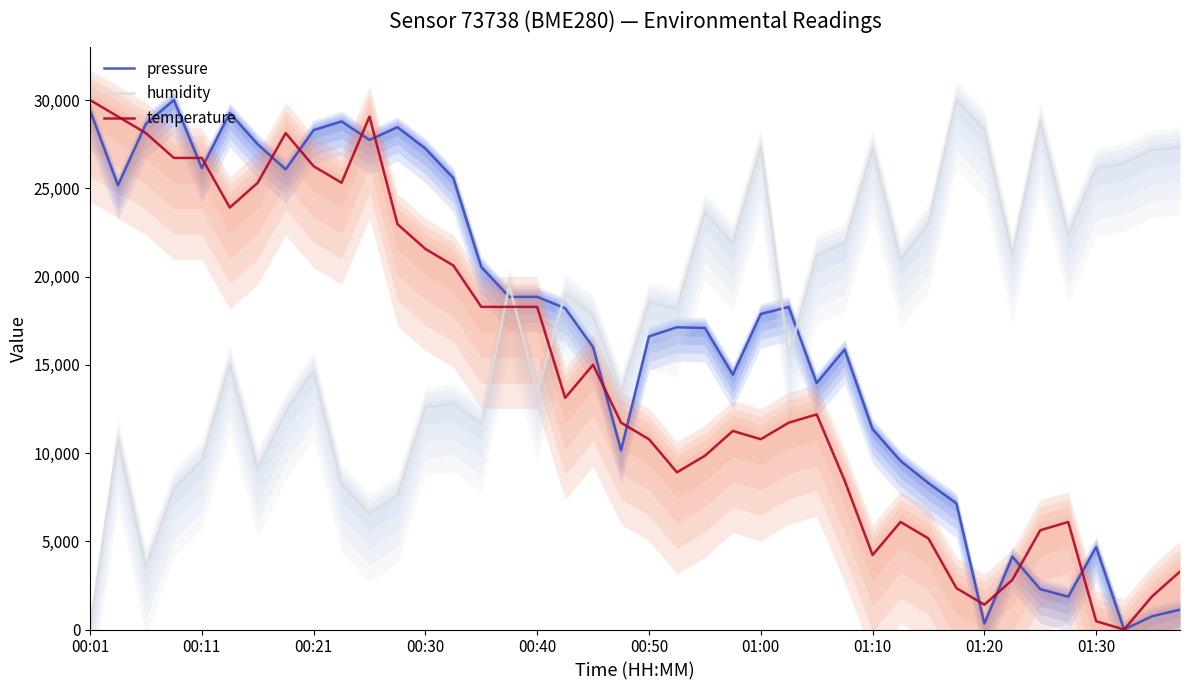

What is the sum of all humidity values?

702397.5